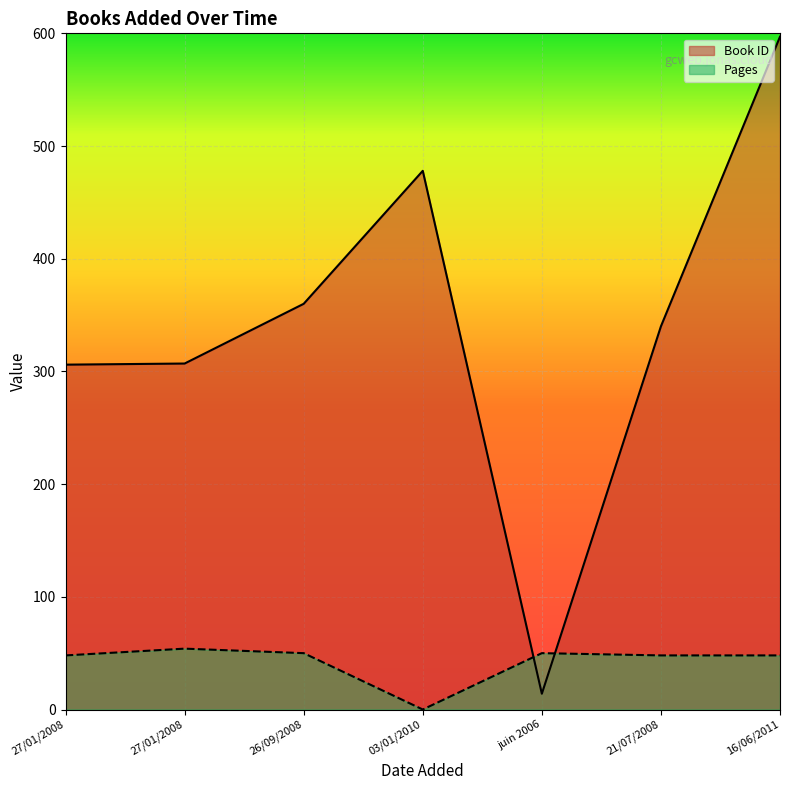

Is it true that Book ID equals 156 at 27/01/2008?

False